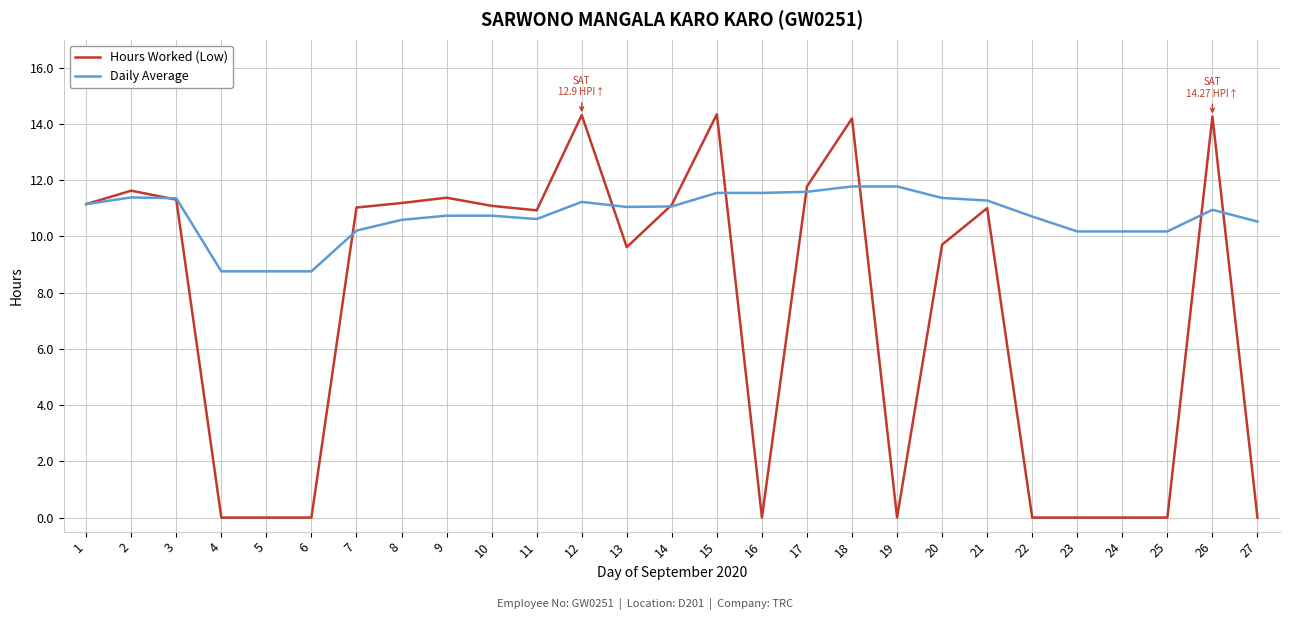

At how many categories does at least one series exceed 2?

27